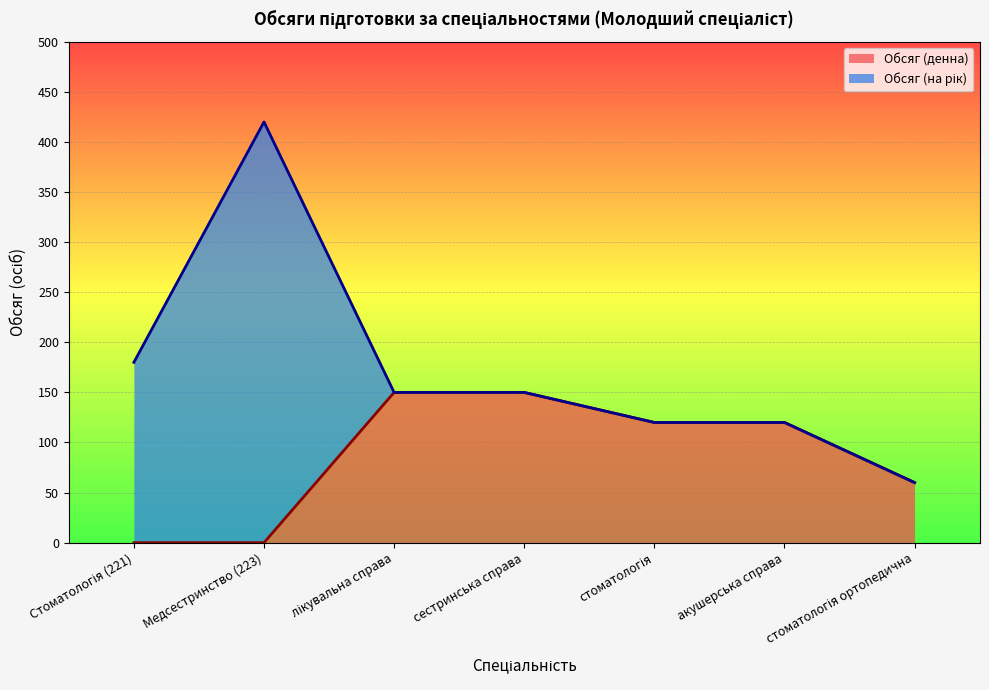

True or false: the data has more than 1 interior local peaks.

False